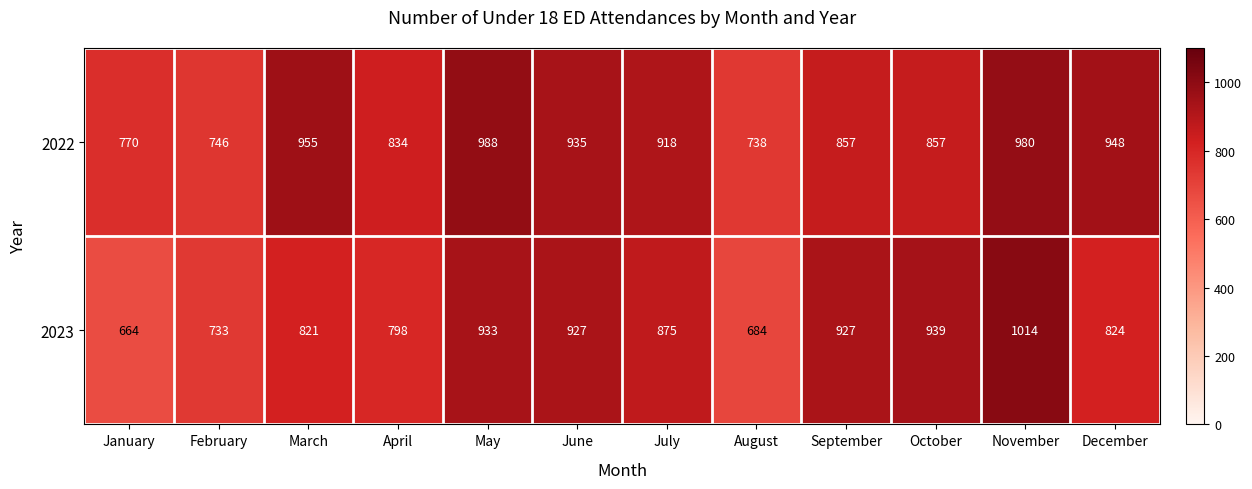

What is the sum of the 2022 values at November and June?

1915